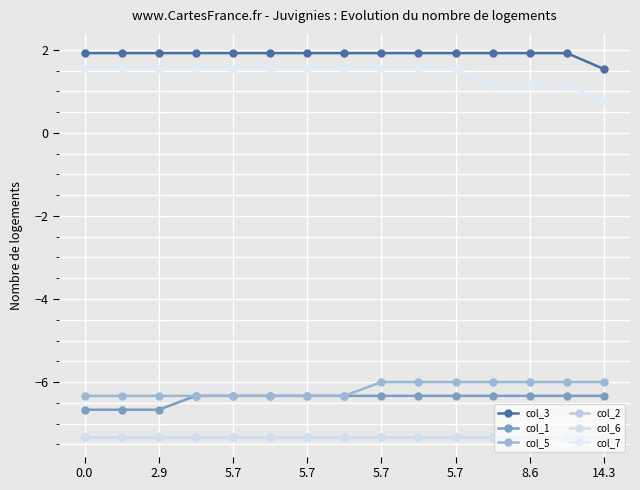

Is this an area chart (filled region under the line)?

No